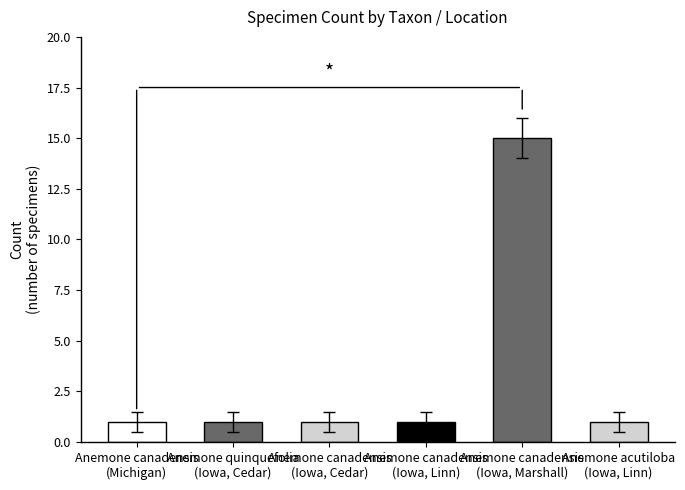

Rank the categories by value from lowest to highest.

Anemone canadensis
(Michigan), Anemone quinquefolia
(Iowa, Cedar), Anemone canadensis
(Iowa, Cedar), Anemone canadensis
(Iowa, Linn), Anemone acutiloba
(Iowa, Linn), Anemone canadensis
(Iowa, Marshall)